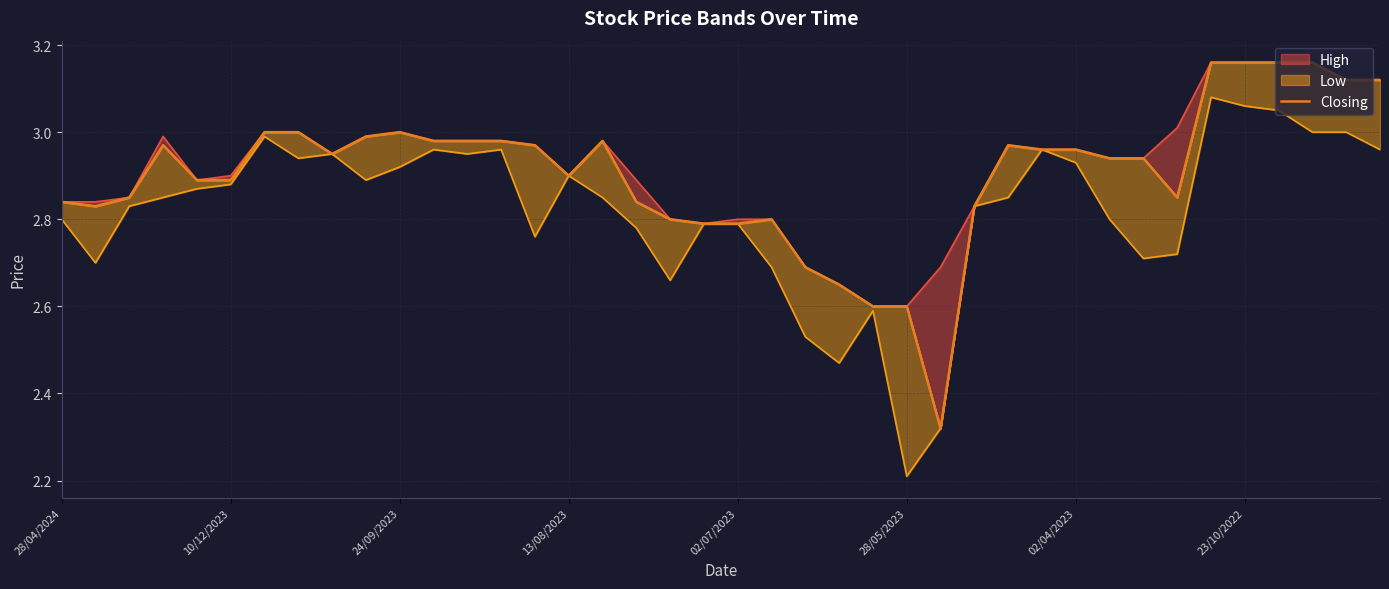

Which category has the lowest value across all series?

26